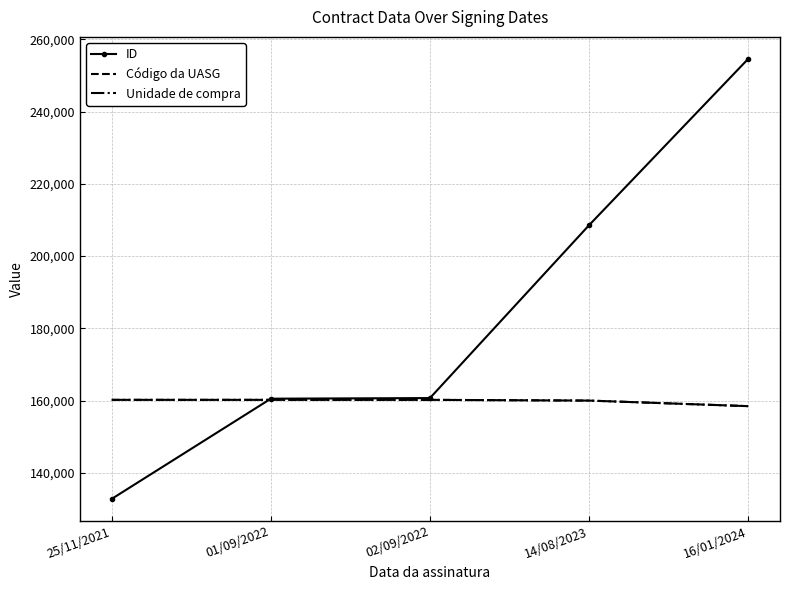

Between 02/09/2022 and 14/08/2023, which is larger?

14/08/2023